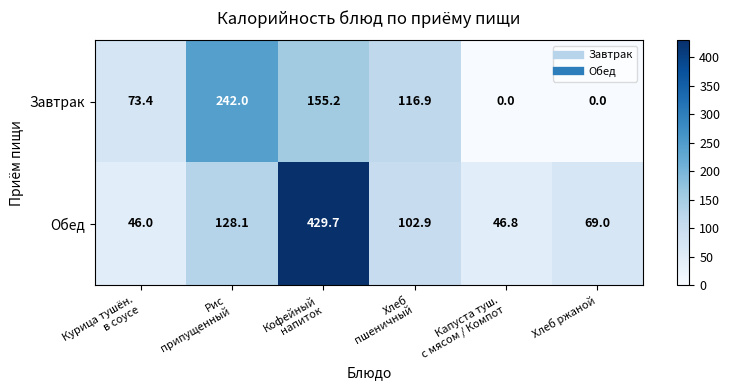

What is the difference between the maximum and minimum values in the Обед series?

383.7